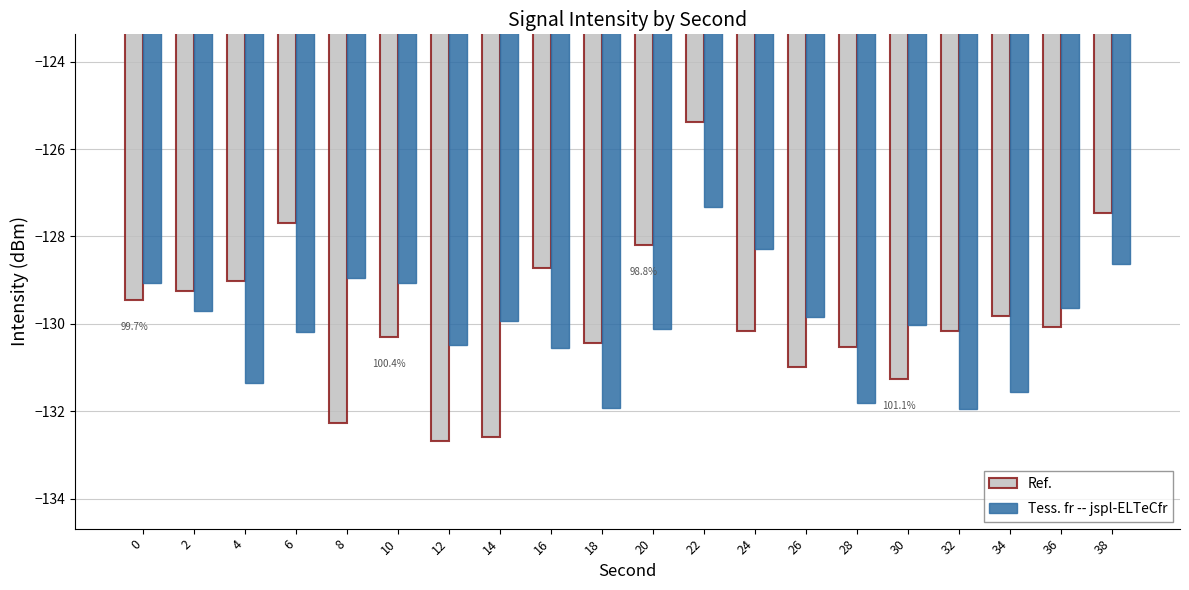

What is the difference between the highest and lowest values at 10?

1.2